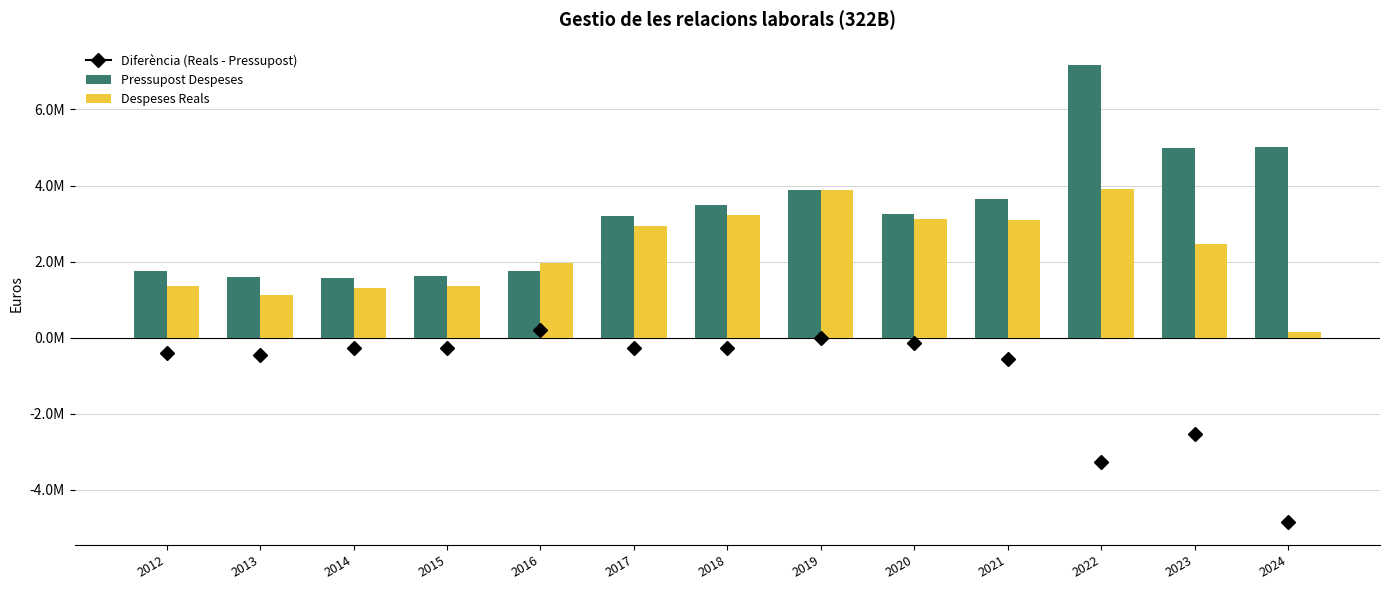

Which series has the largest range (max minus min)?

Pressupost Despeses